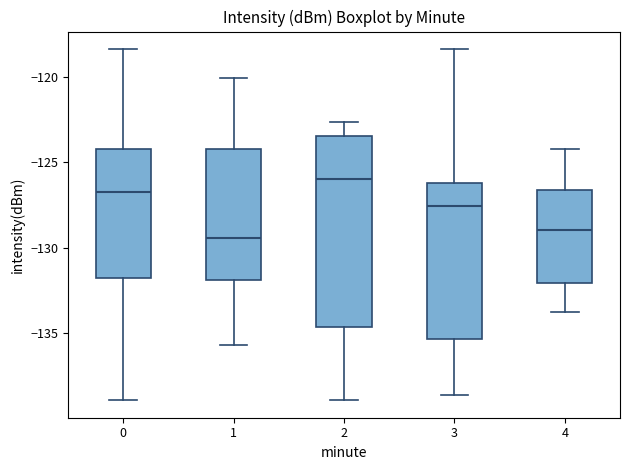

Reading left to right, read every box against the y-axis: the position of its median line, the range the box covers, and the ends of its whiskers. The values are not printed on the chart, so give them approximately, as read against the axis.

0: median -127.0, box -132.0 to -124.0, whiskers -139.0 to -118.5
1: median -129.5, box -132.0 to -124.0, whiskers -135.5 to -120.0
2: median -126.0, box -134.5 to -123.5, whiskers -139.0 to -122.5
3: median -127.5, box -135.5 to -126.0, whiskers -138.5 to -118.5
4: median -129.0, box -132.0 to -126.5, whiskers -133.5 to -124.0